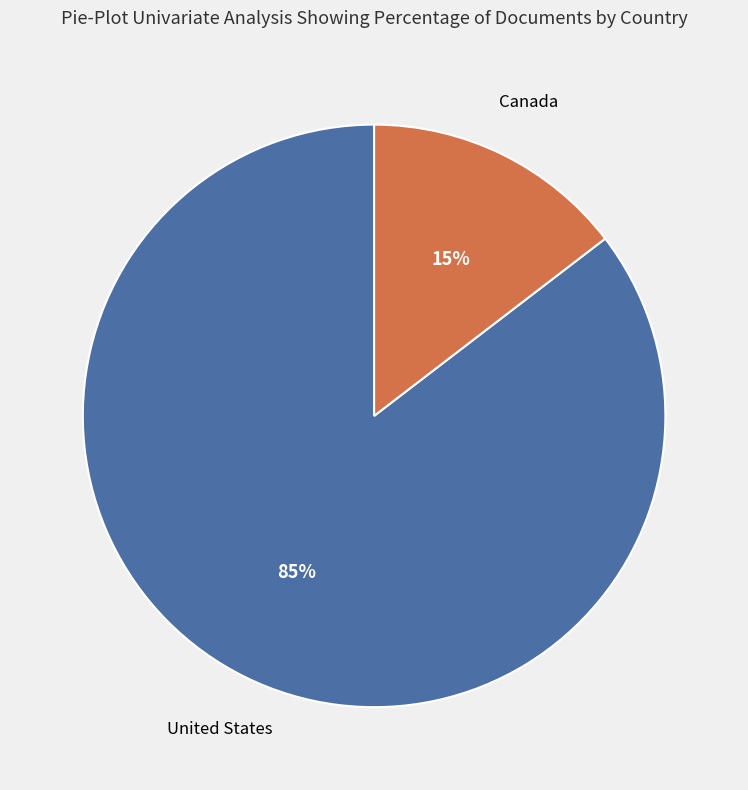

Is there a majority slice in this chart?

Yes